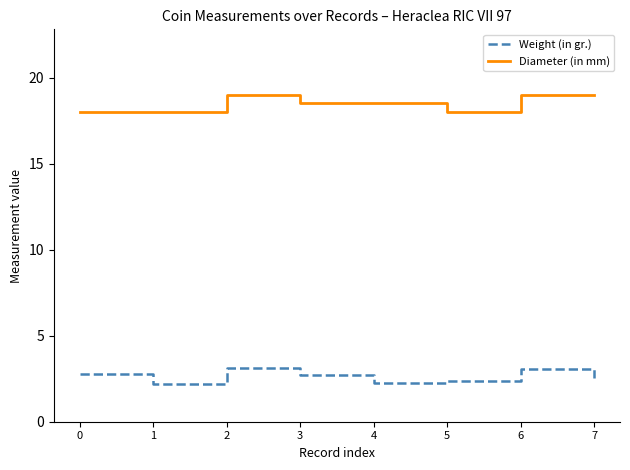

True or false: Weight (in gr.) and Diameter (in mm) intersect in this chart.

False